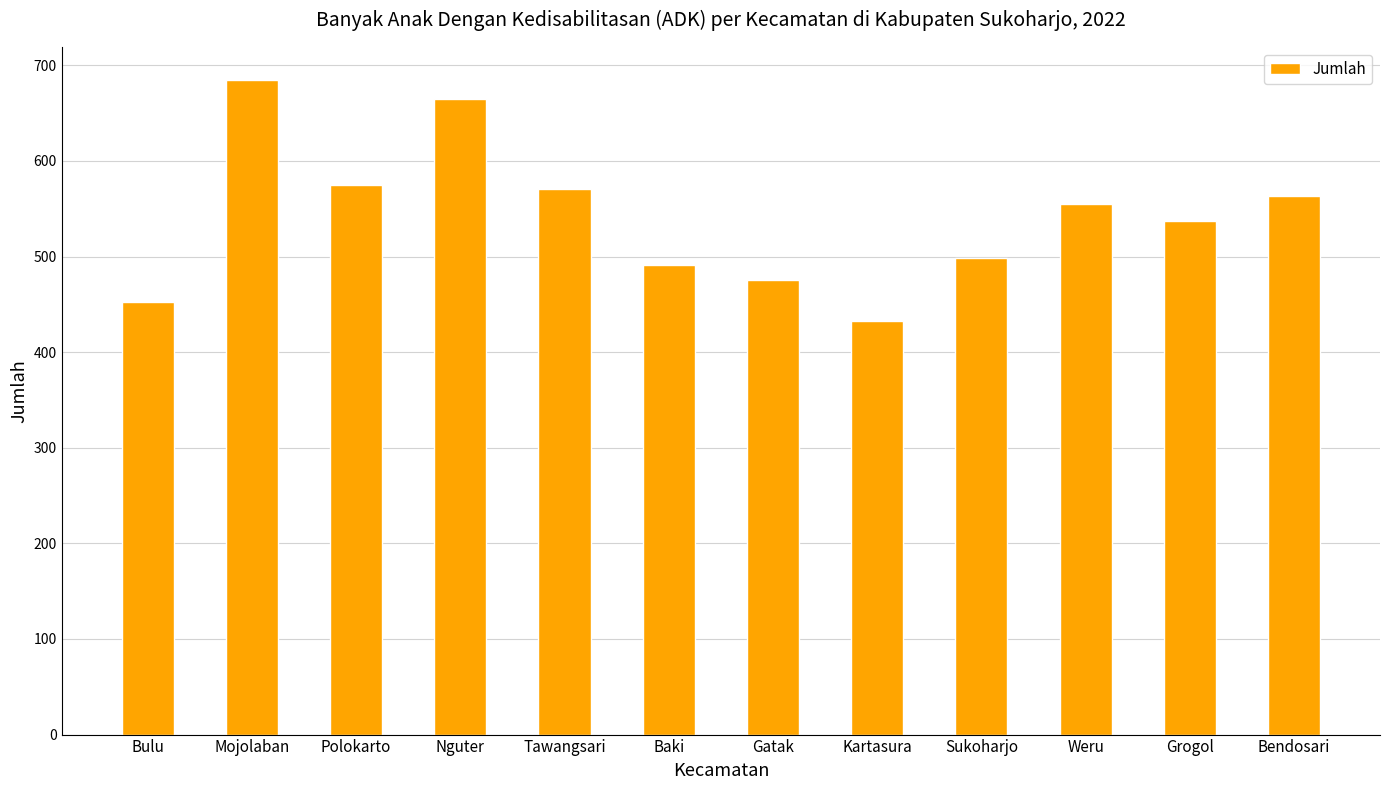

What is the label of the 3rd bar from the left?

Polokarto